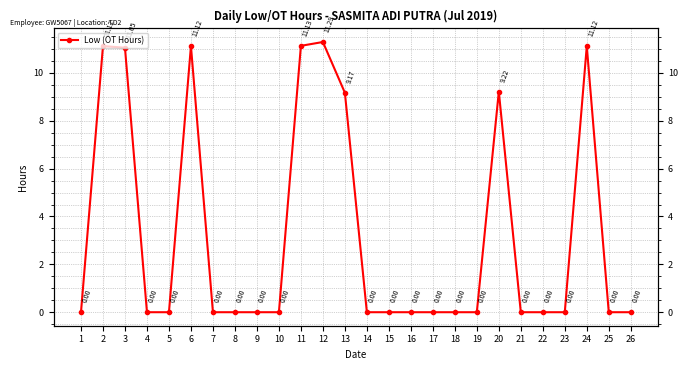

Is this an area chart (filled region under the line)?

No